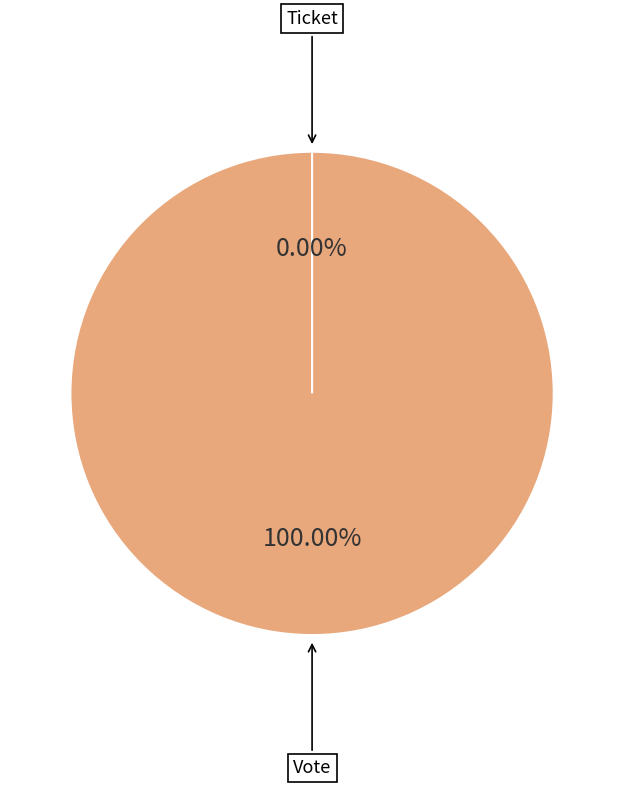

How many segments does this pie chart have?

2